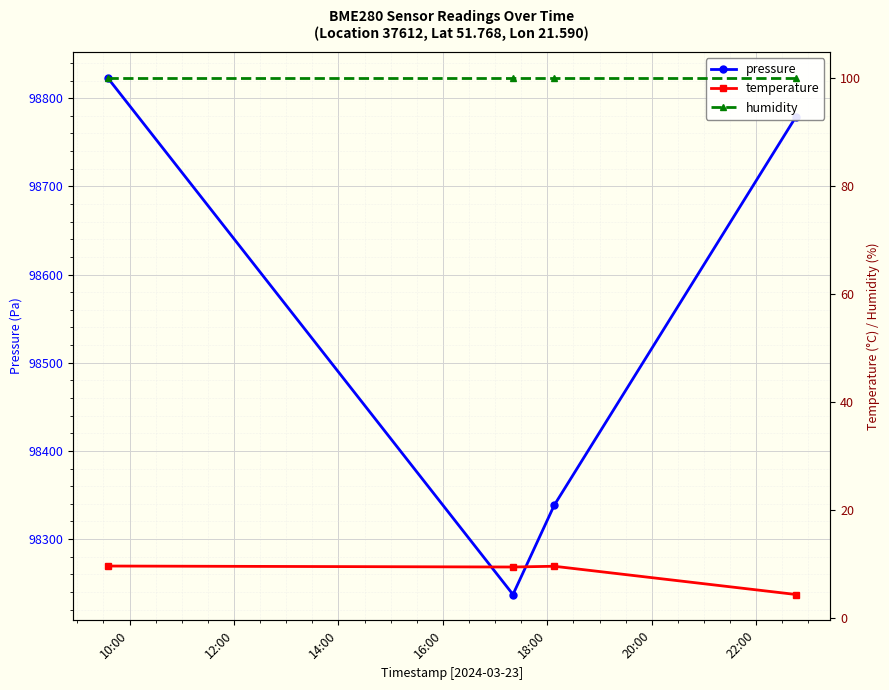

True or false: pressure has more than 2 points higher than both neighbors.

False